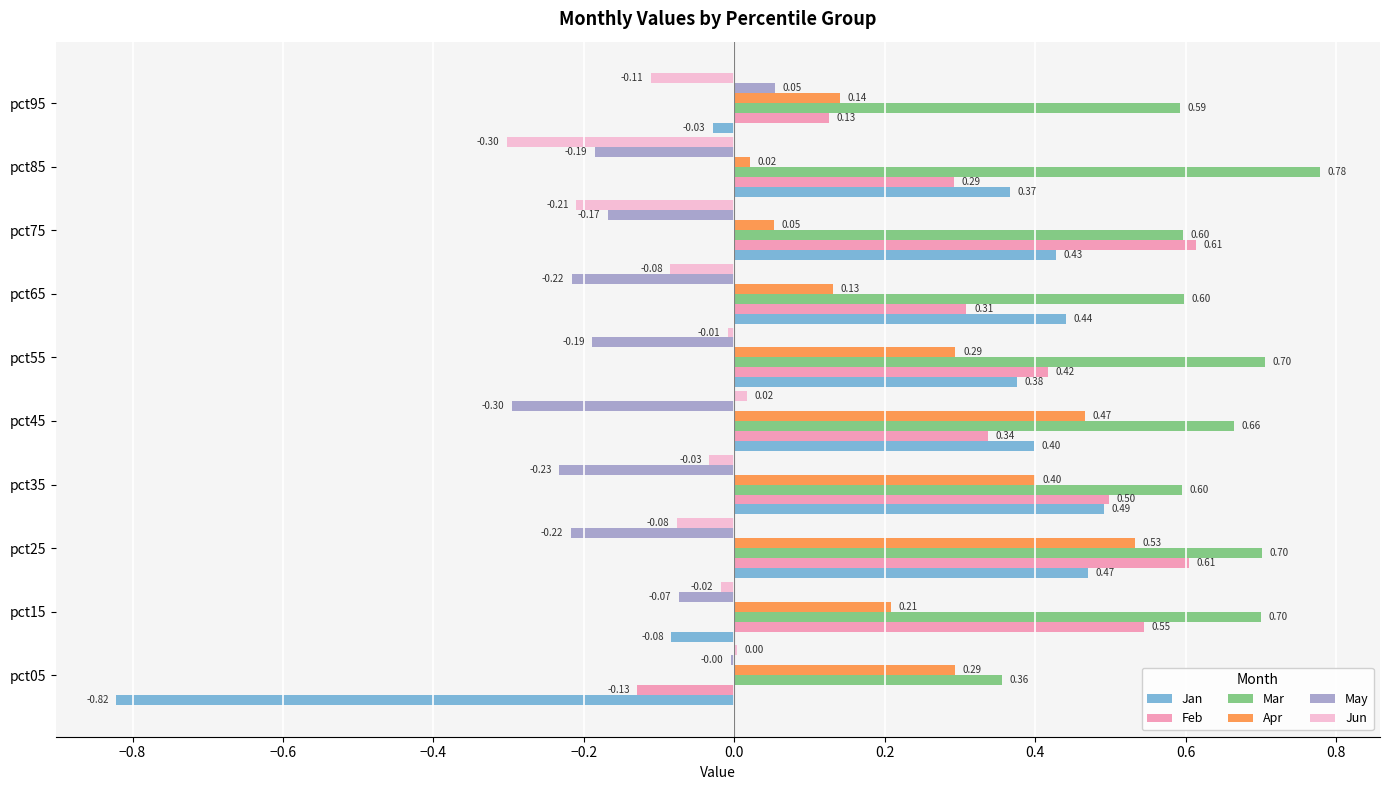

At which category is the sum across all series the highest?

pct25